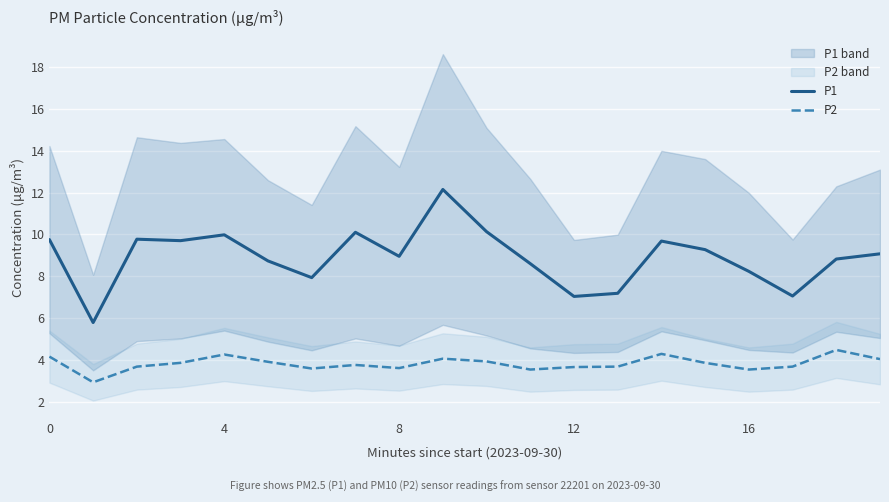

How many data points in P2 are less than 3?

1